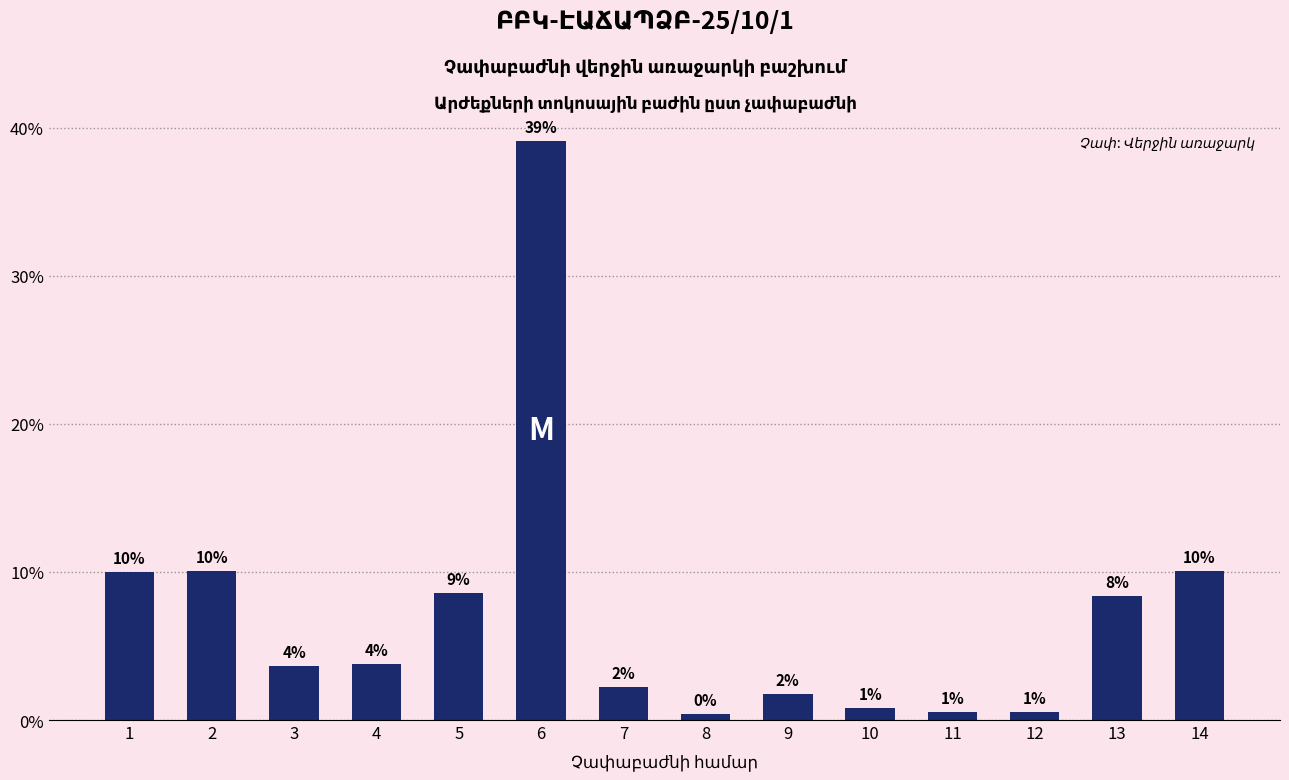

Are the bars horizontal?

No